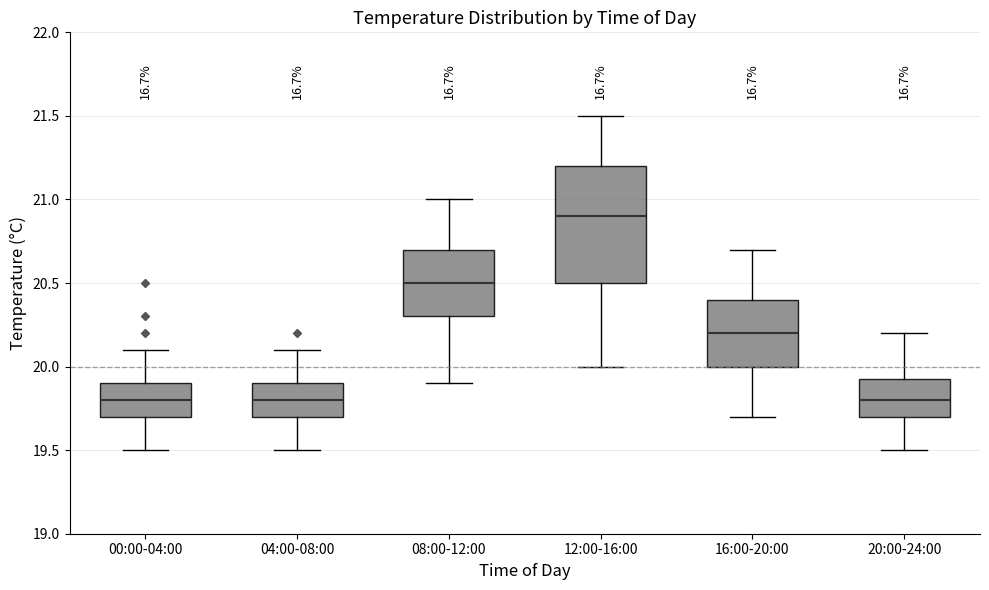

Where does the lower whisker of the box for 20:00-24:00 end on the y-axis? The values are not printed on the chart, so give them approximately, as read against the axis.

19.50